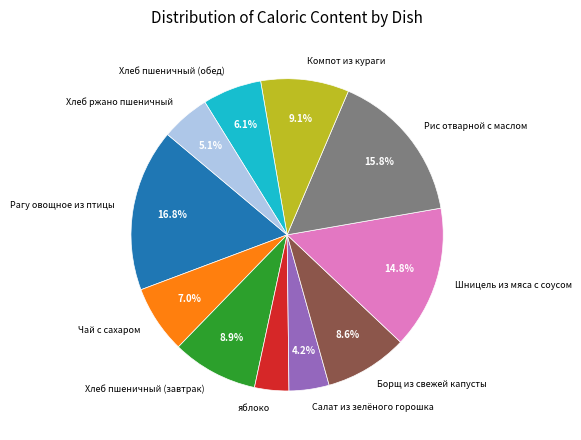

Between Рис отварной с маслом and Хлеб пшеничный (завтрак), which is larger?

Рис отварной с маслом